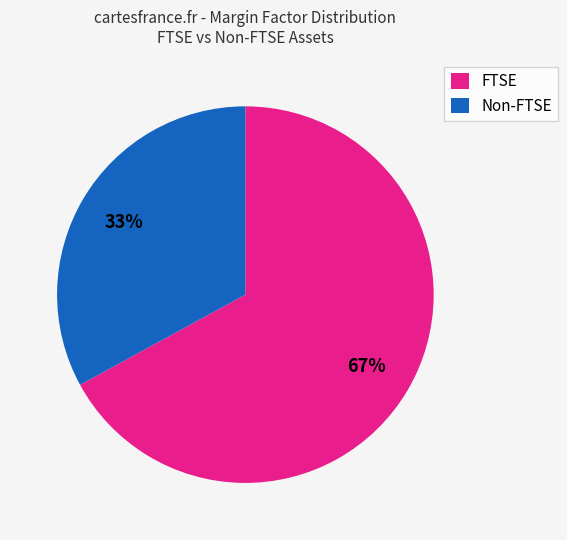

The FTSE slice represents 67% of the pie. True or false?

True